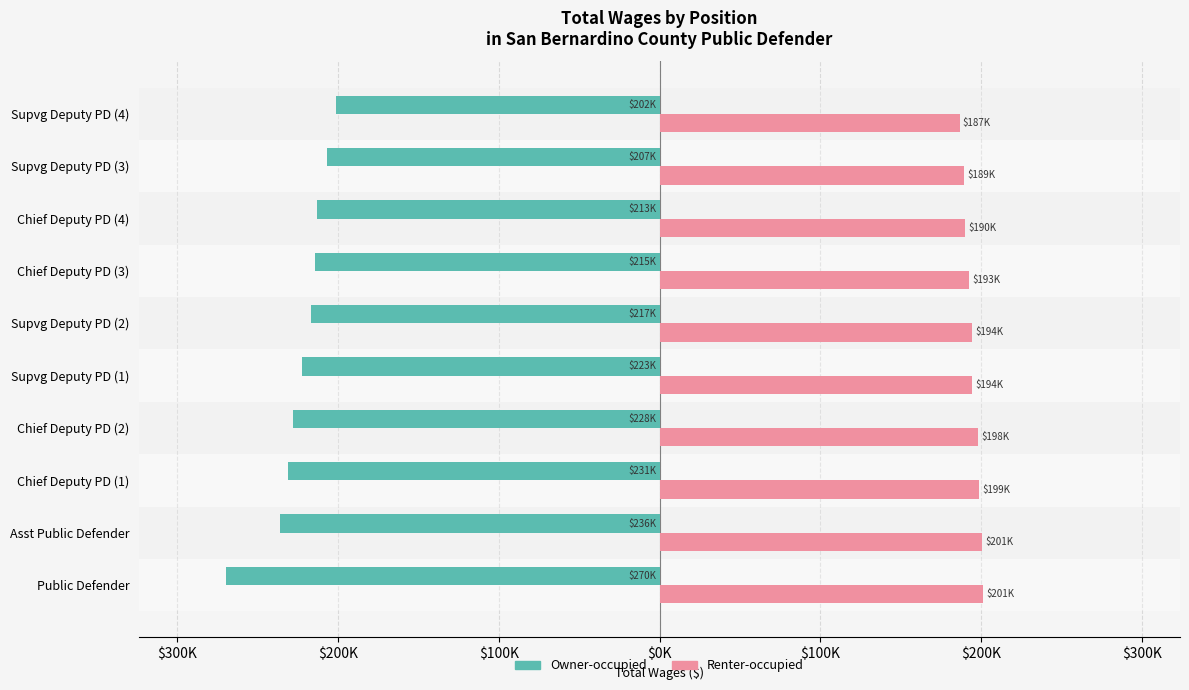

What are all the series names shown in the legend?

Owner-occupied, Renter-occupied